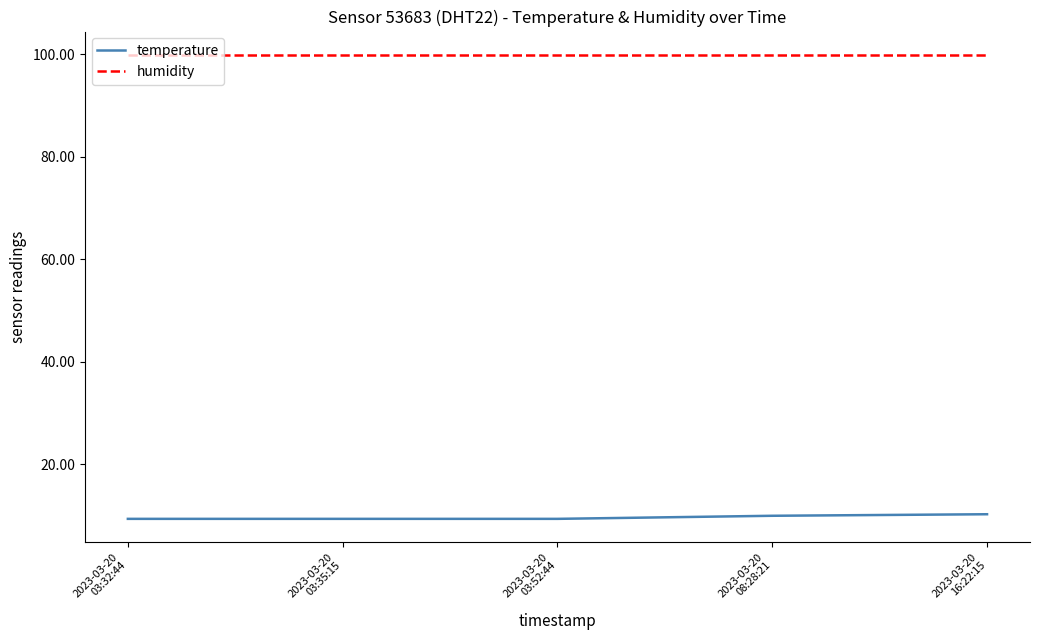

What position from the right is 2023-03-20
03:32:44?

5